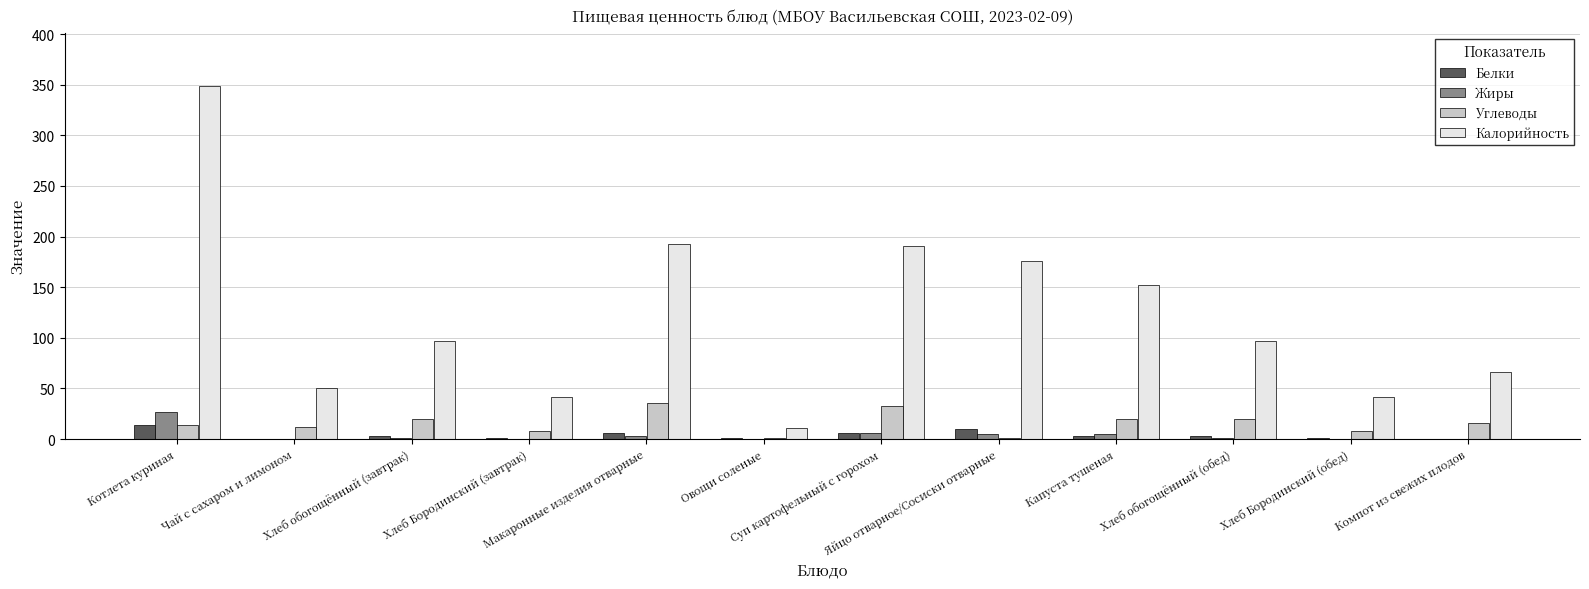

Which series has the largest total across all categories?

Калорийность